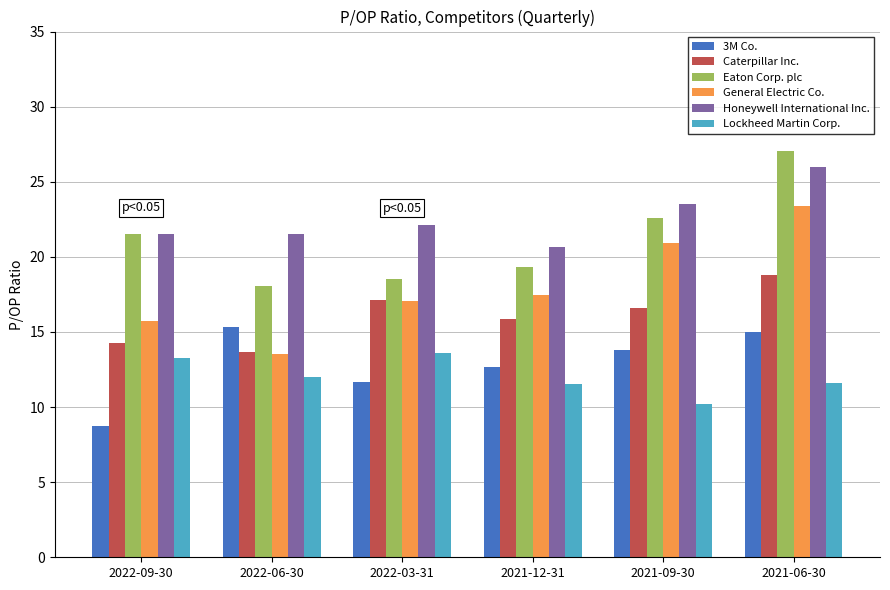

Are the bars horizontal?

No